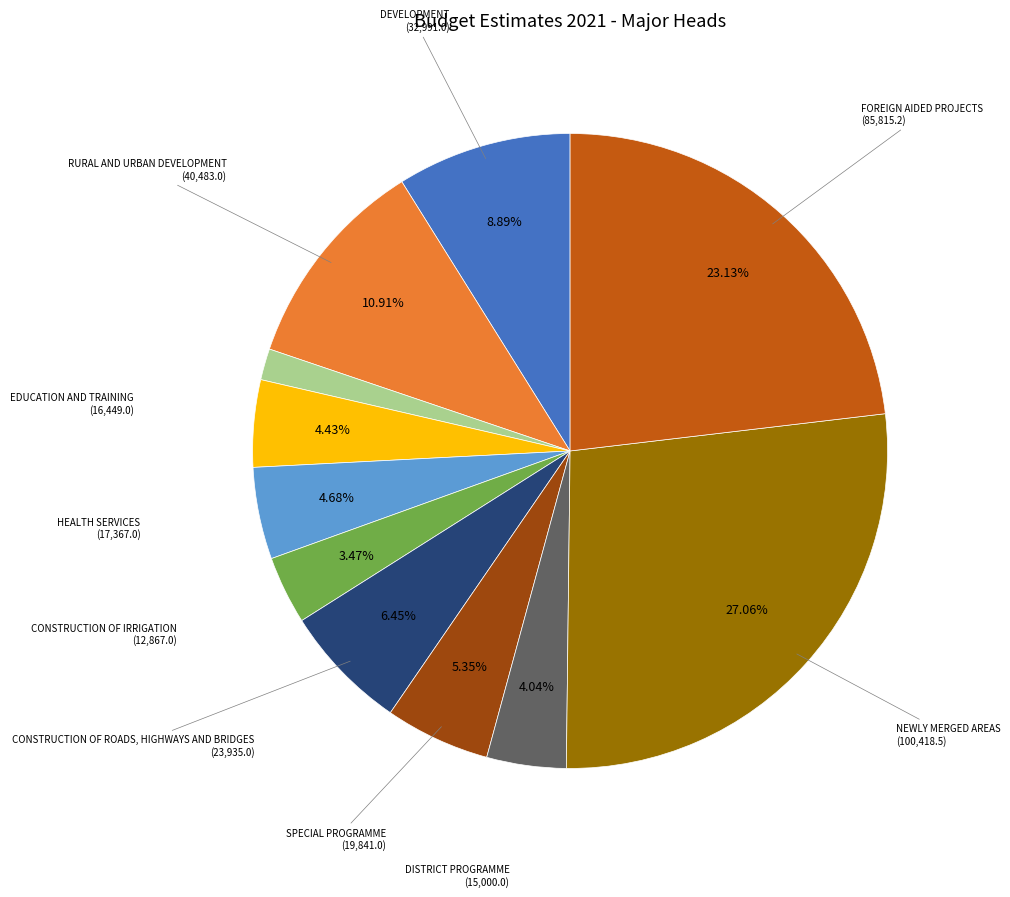

Is there a majority slice in this chart?

No